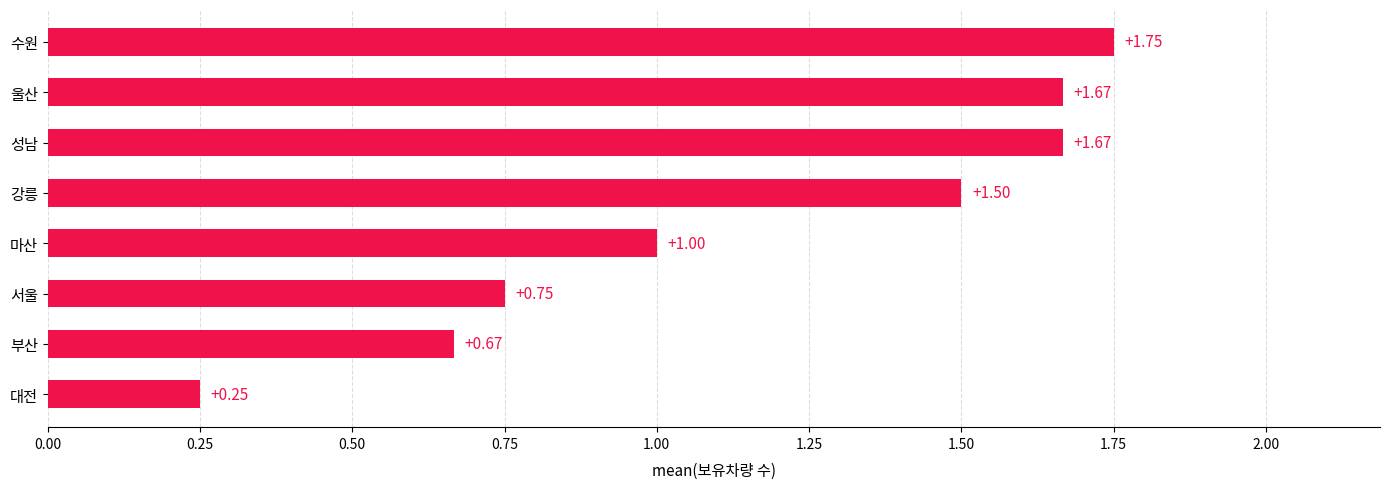

Which category has the highest value across all series?

수원